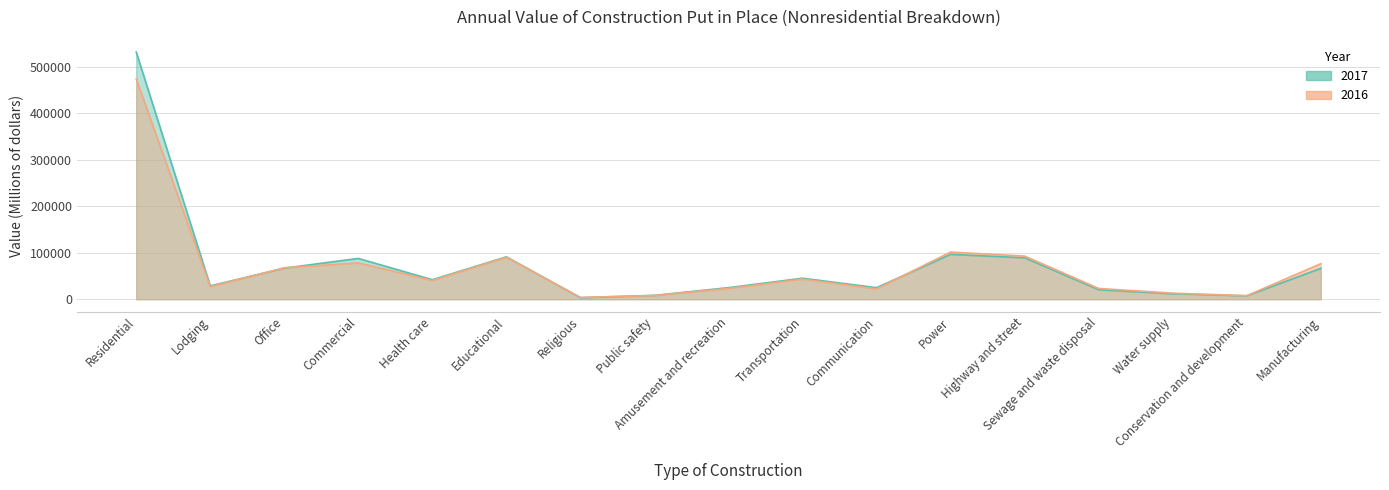

How many values in the 2016 series exceed 40157?

8